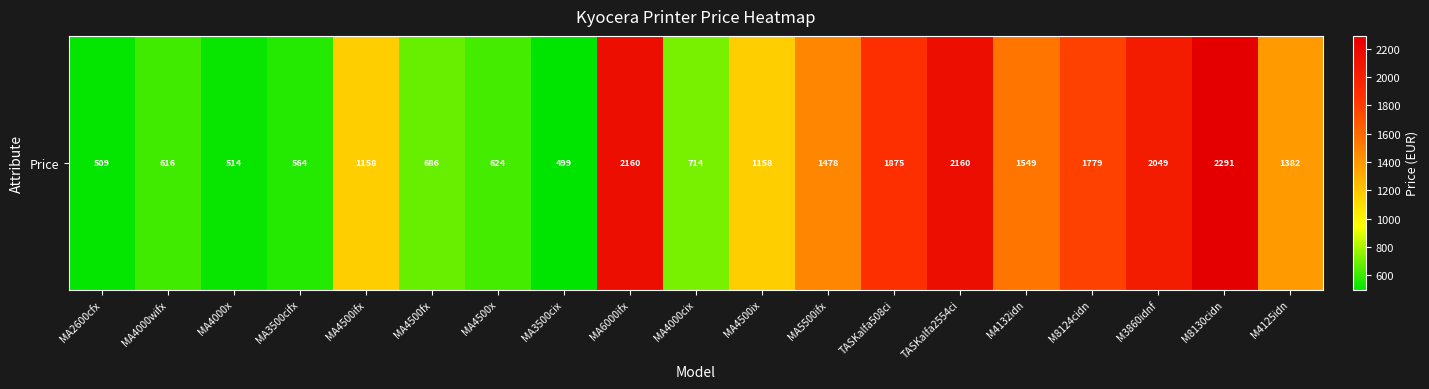

What is the change in value from MA3500cifx to MA3500cix?

-64.8